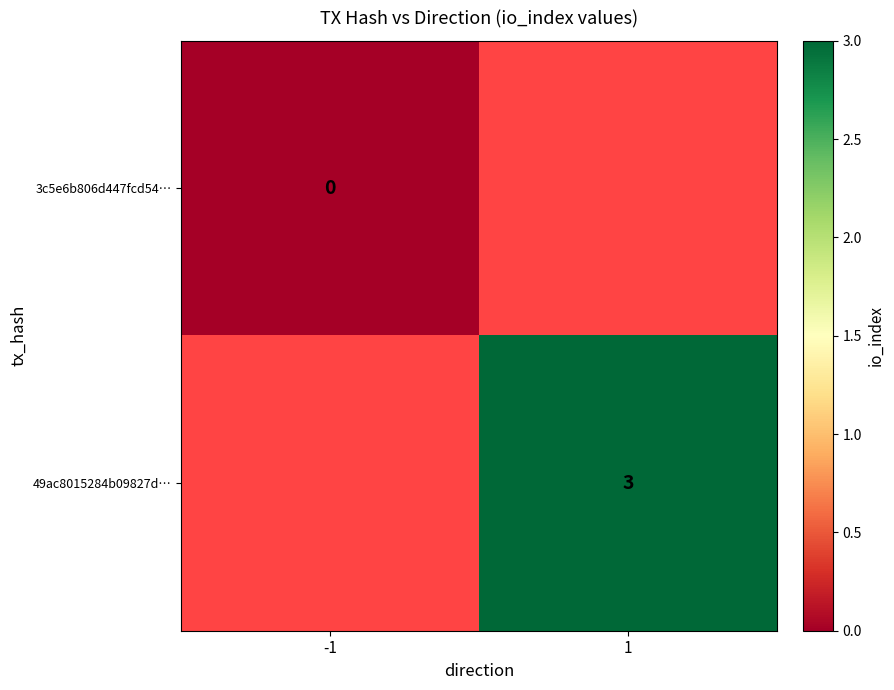

Which category has the lowest value across all series?

-1